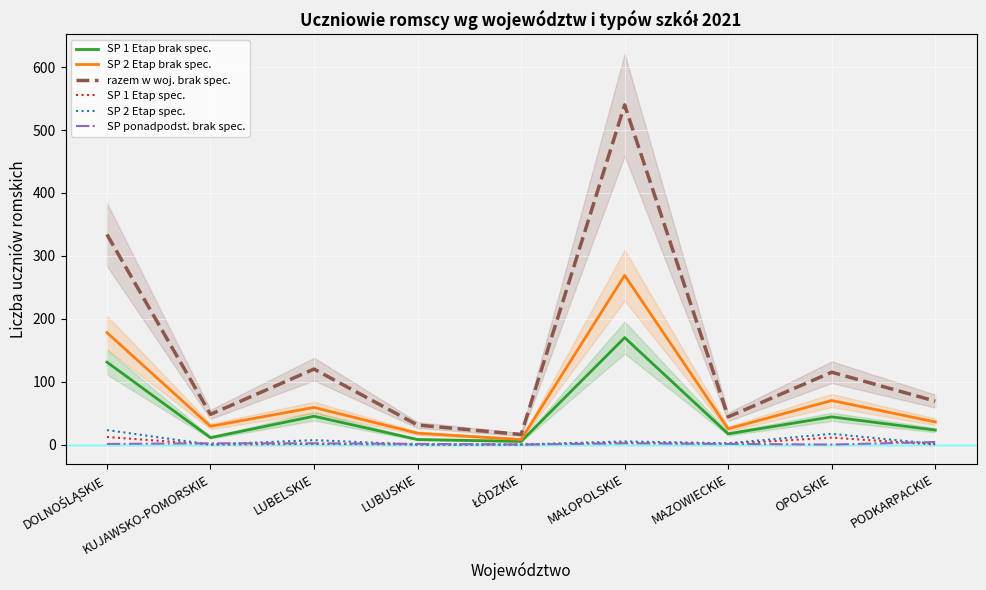

Is this an area chart (filled region under the line)?

No